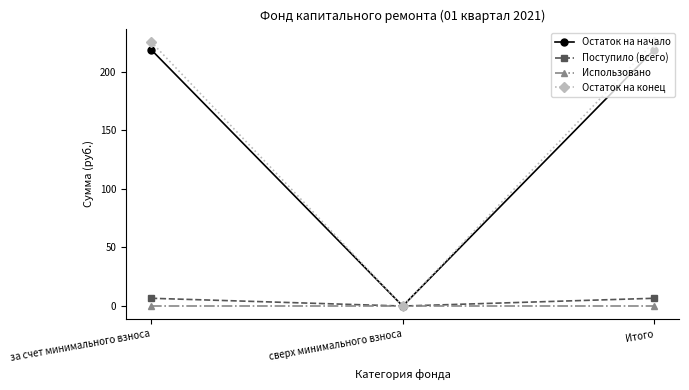

Read the Остаток на конец value at за счет минимального взноса.

225.6